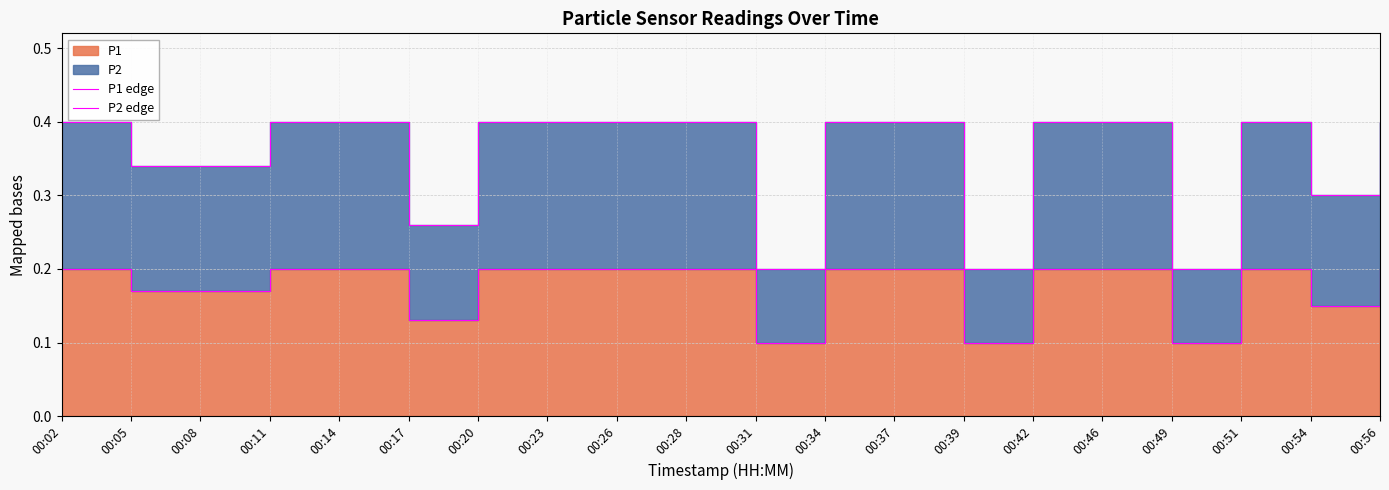

Rank the series by their maximum value, from lowest to highest.

P1 edge, P2 edge